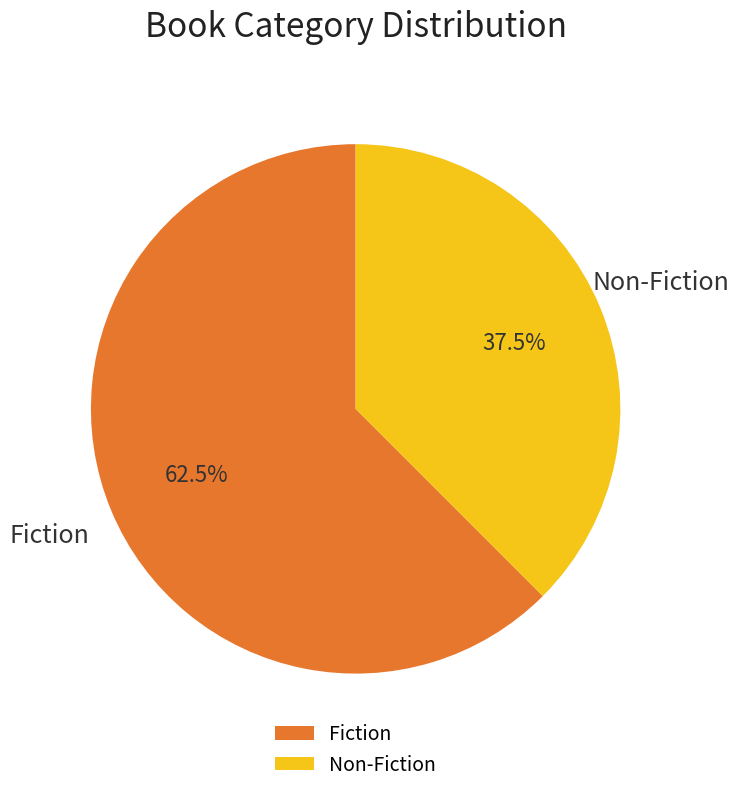

Count the number of slices in the pie.

2